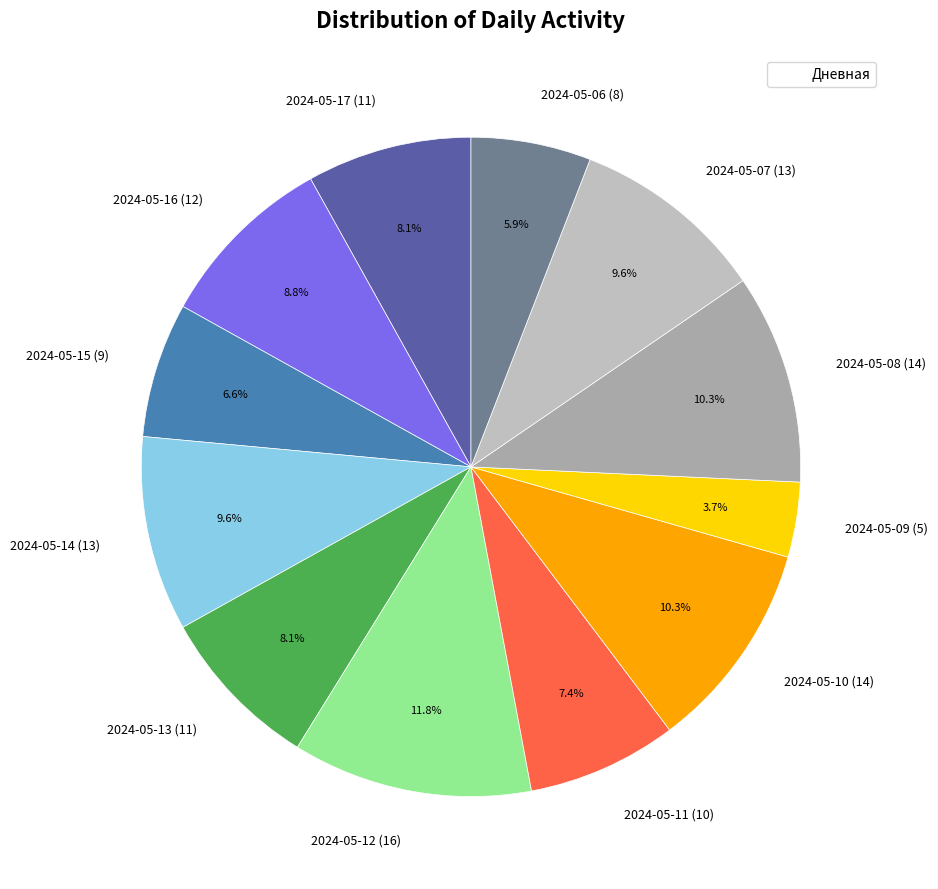

Count the number of slices in the pie.

12